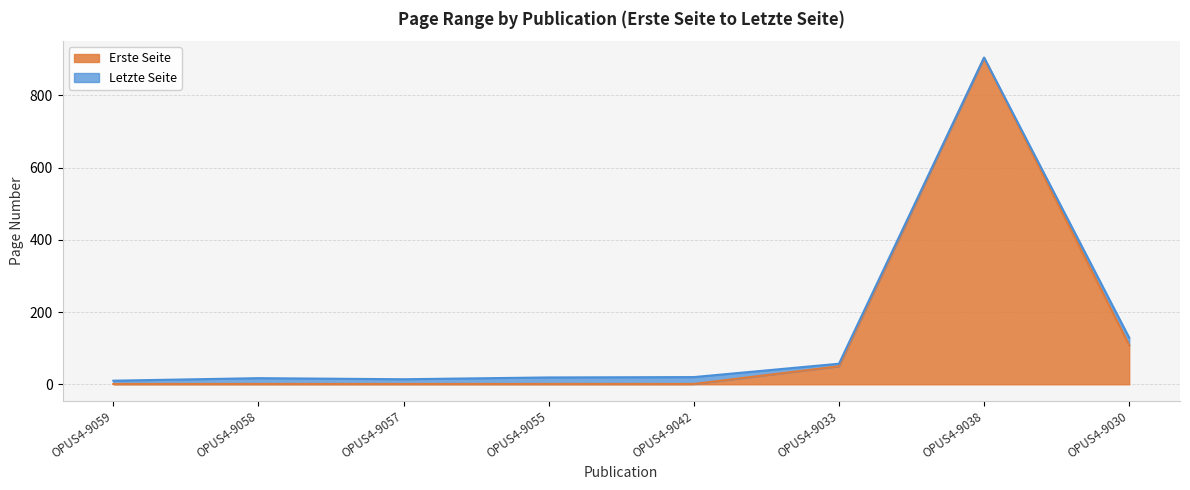

What is the lowest value of the Letzte Seite series?

10